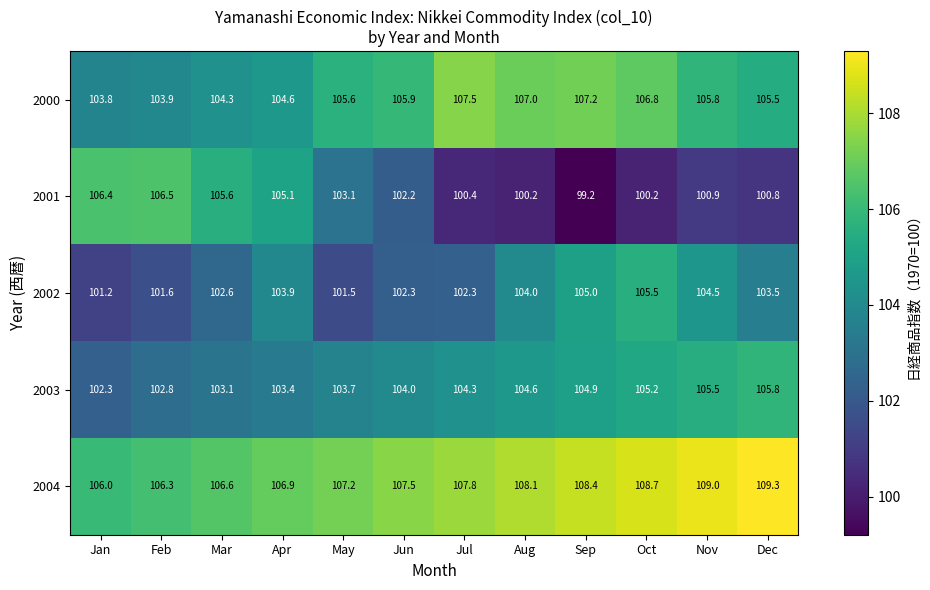

Is it true that 2000 equals 67.5 at Oct?

False